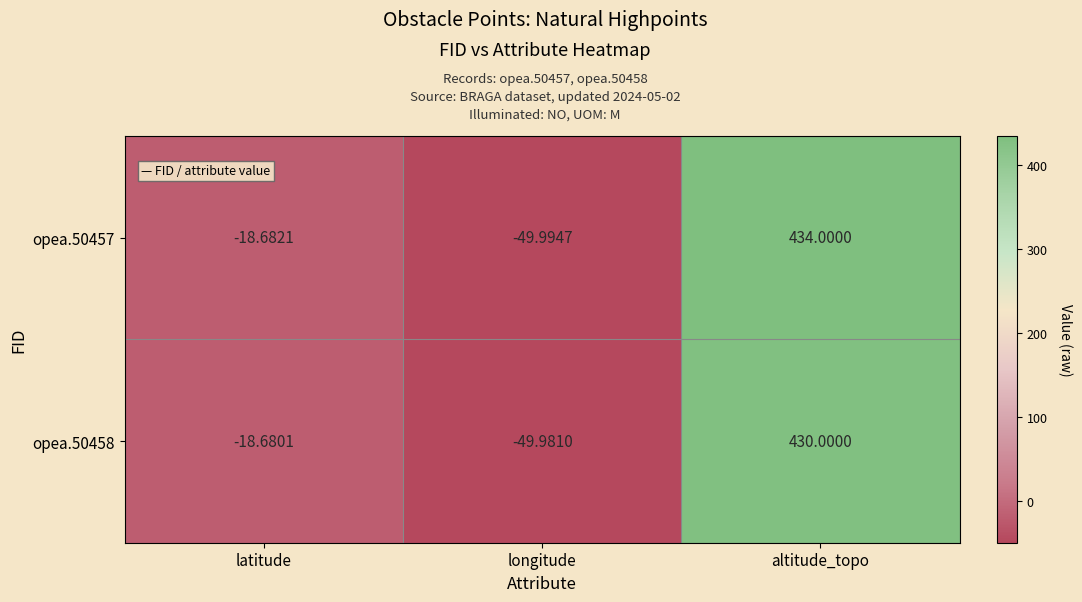

At which category is the sum across all series the highest?

altitude_topo